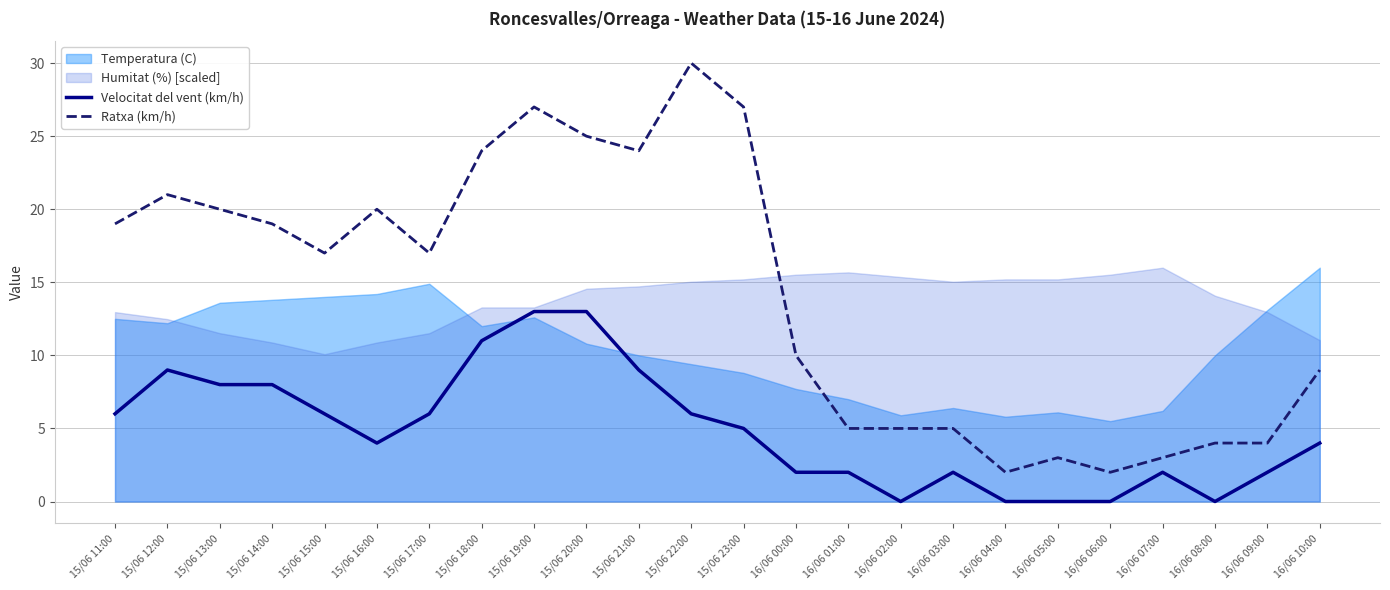

Is it true that Velocitat del vent (km/h) equals 14 at 15/06 14:00?

False